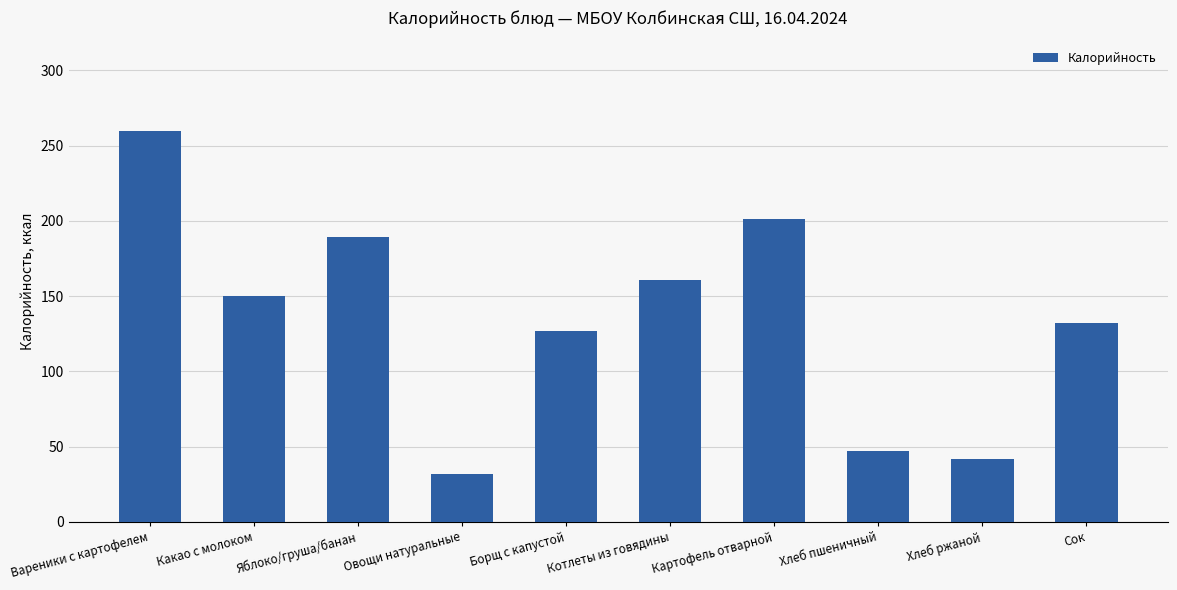

What is the label of the 5th bar from the left?

Борщ с капустой